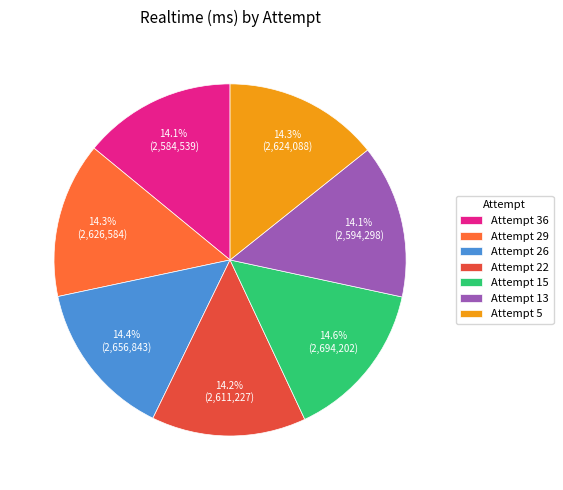

Between Attempt 36 and Attempt 29, which is larger?

Attempt 29